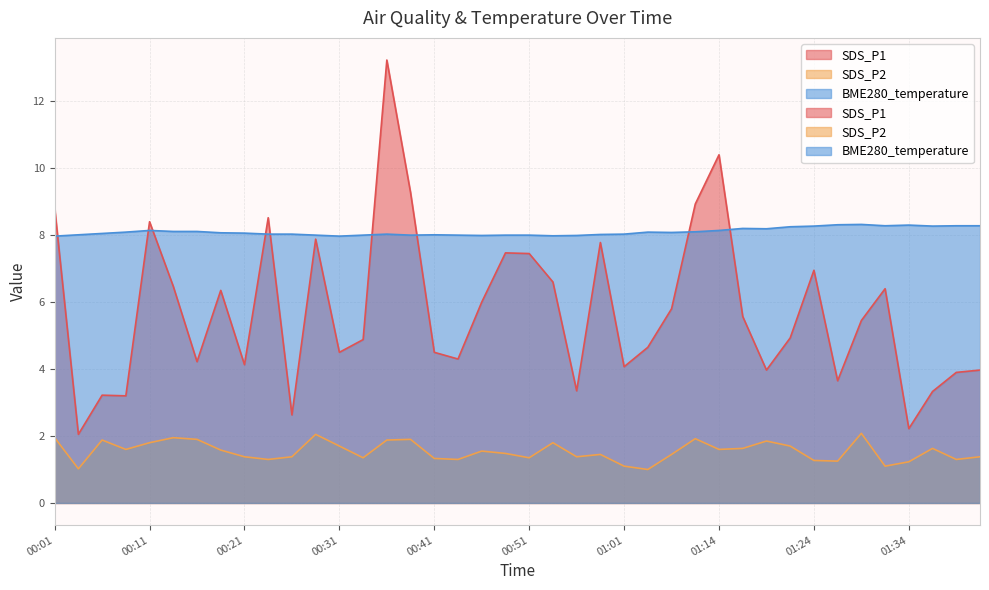

What are all the series names shown in the legend?

SDS_P1, SDS_P2, BME280_temperature